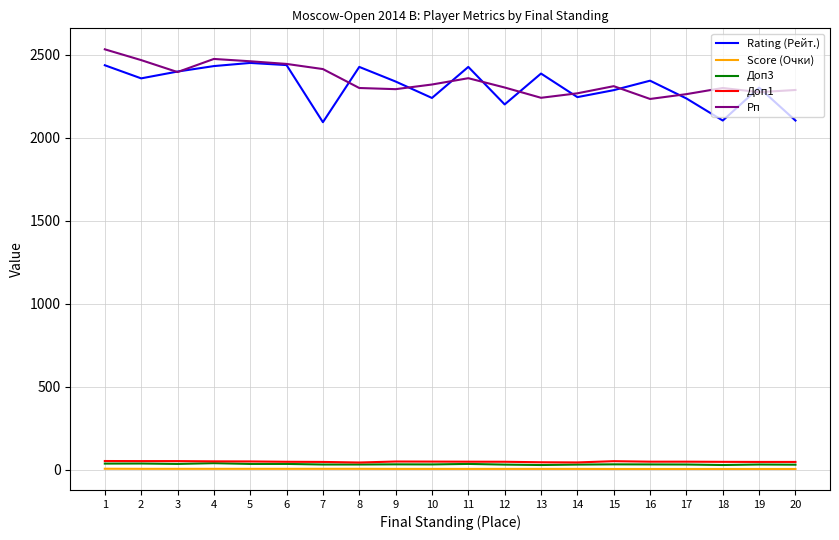

Is the value of Score (Очки) at 4 greater than the value of Рп at 4?

No